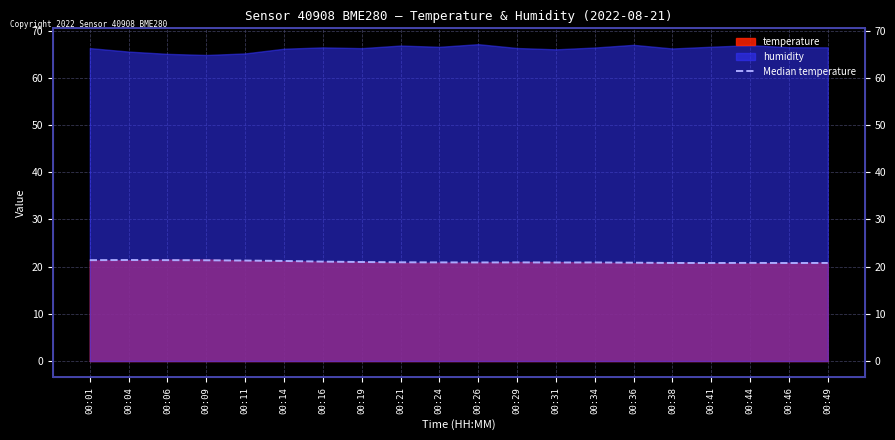

True or false: the data shows 21.2 at 00:14.

True